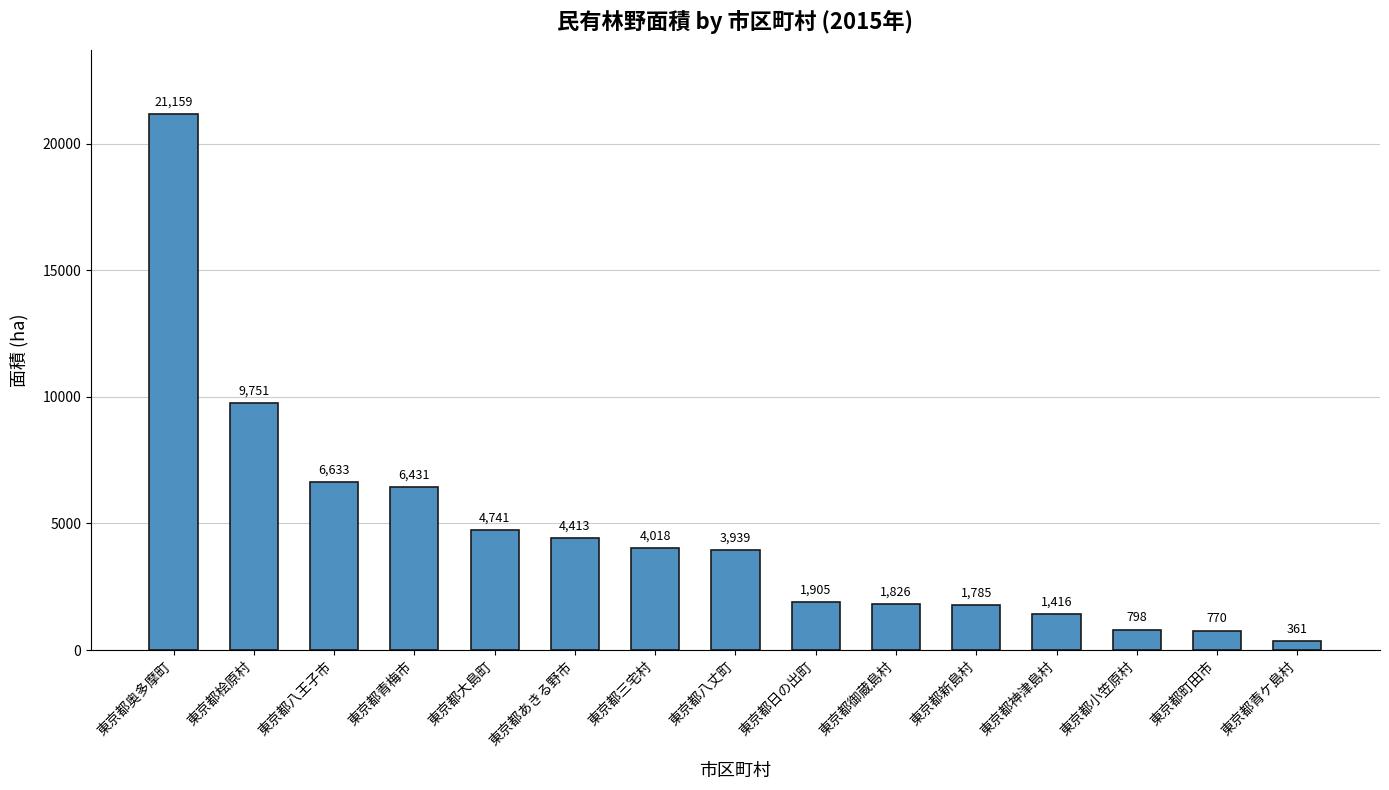

Between 東京都大島町 and 東京都桧原村, which is larger?

東京都桧原村